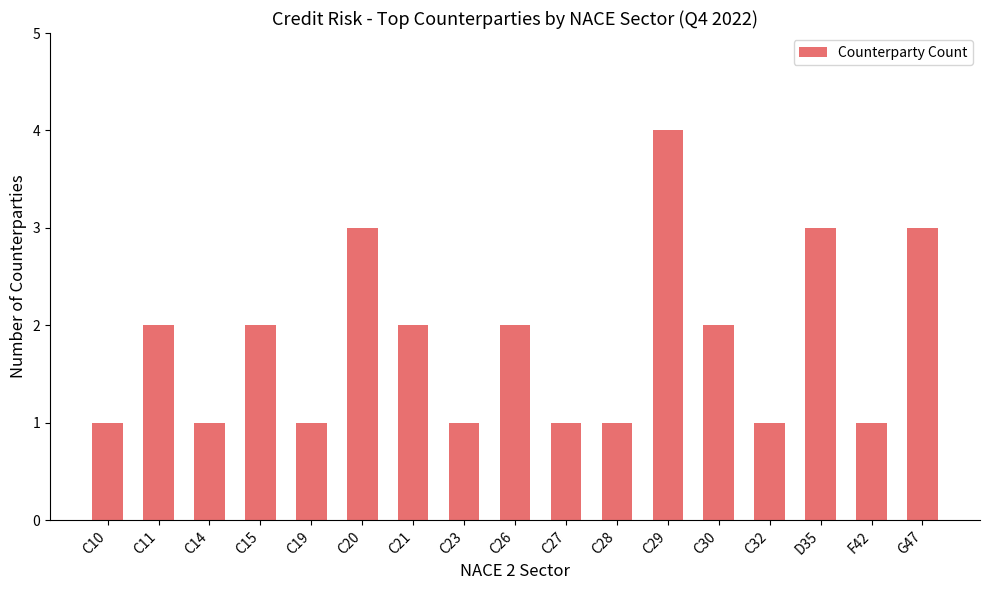

What is the maximum value shown in the chart?

4